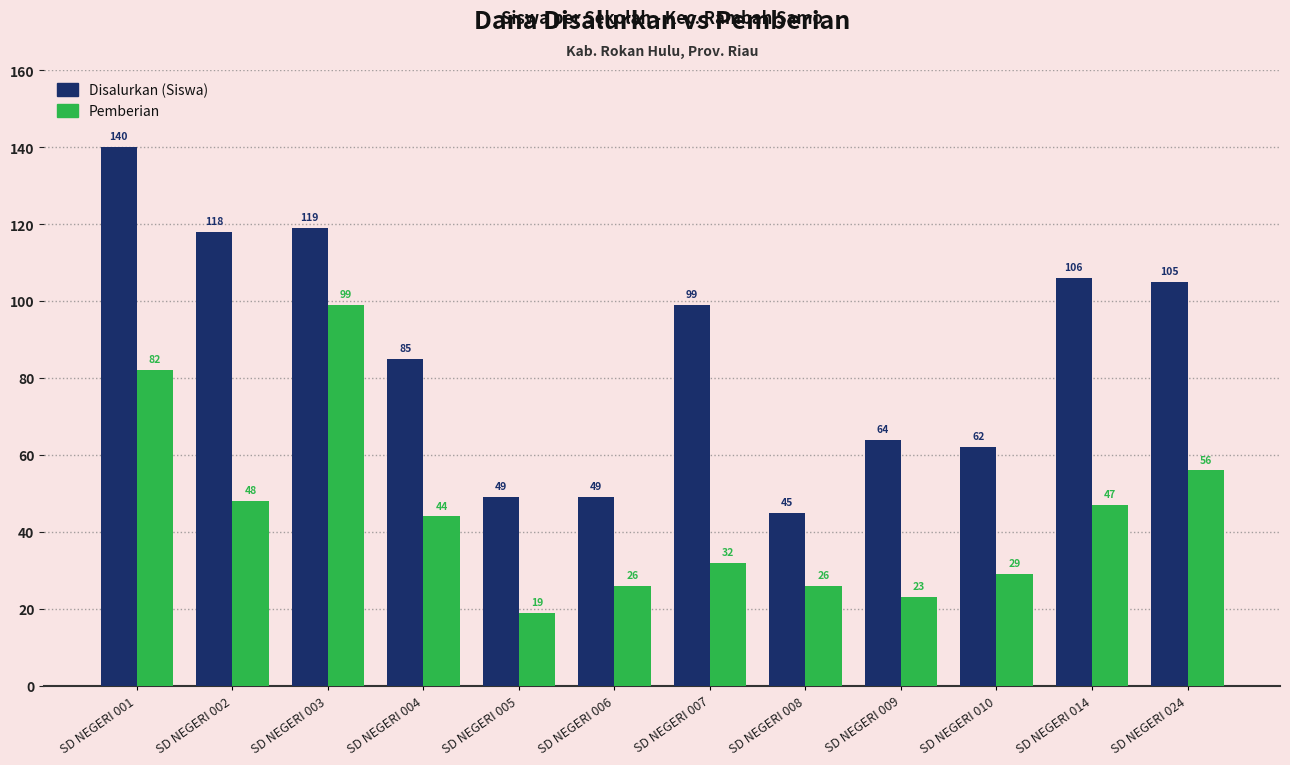

What is the value of the Pemberian bar at the 9th from the left?

23